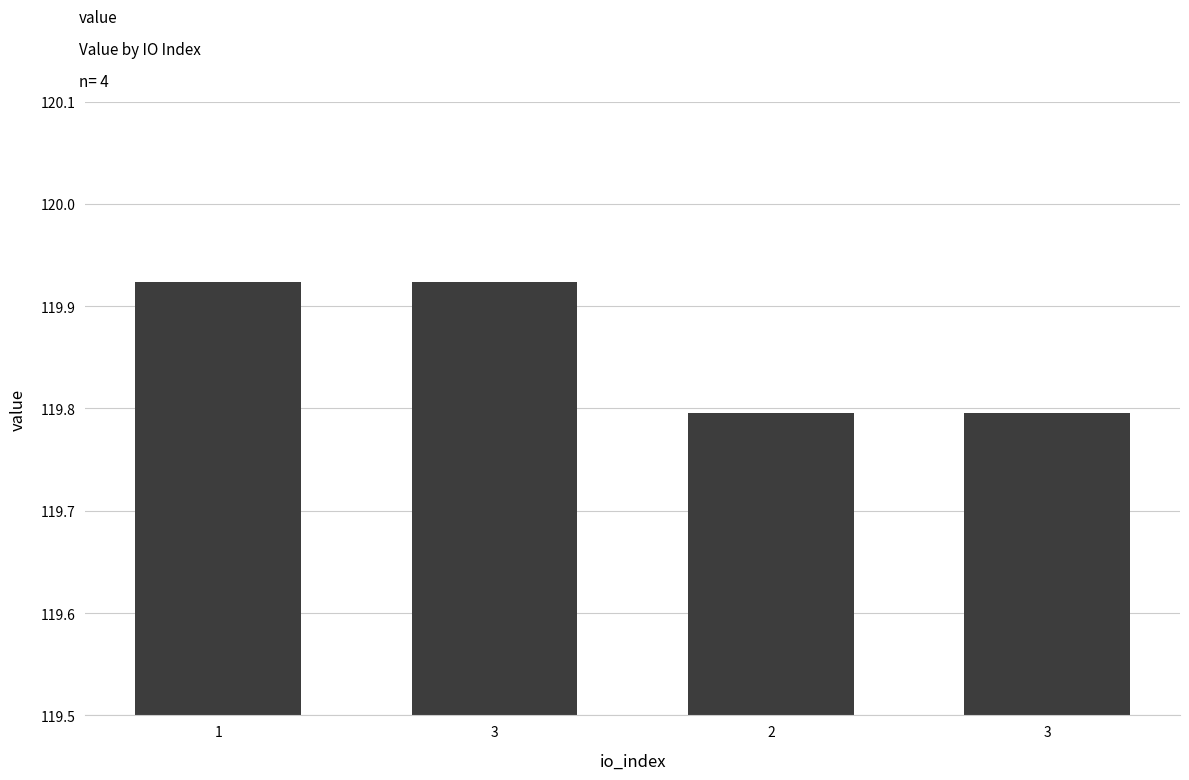

What is the value of the 1st bar from the left?

119.9